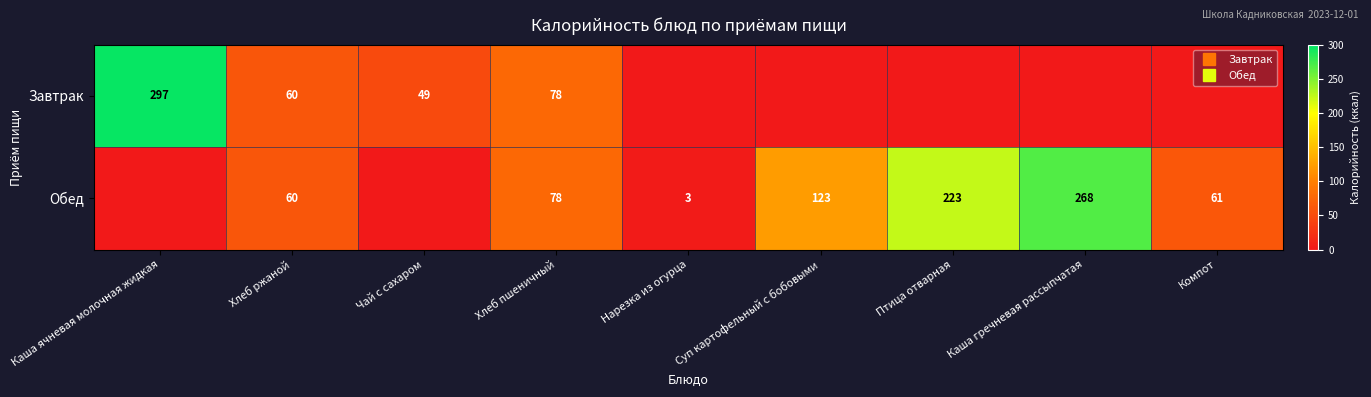

Which series has the largest range (max minus min)?

Завтрак